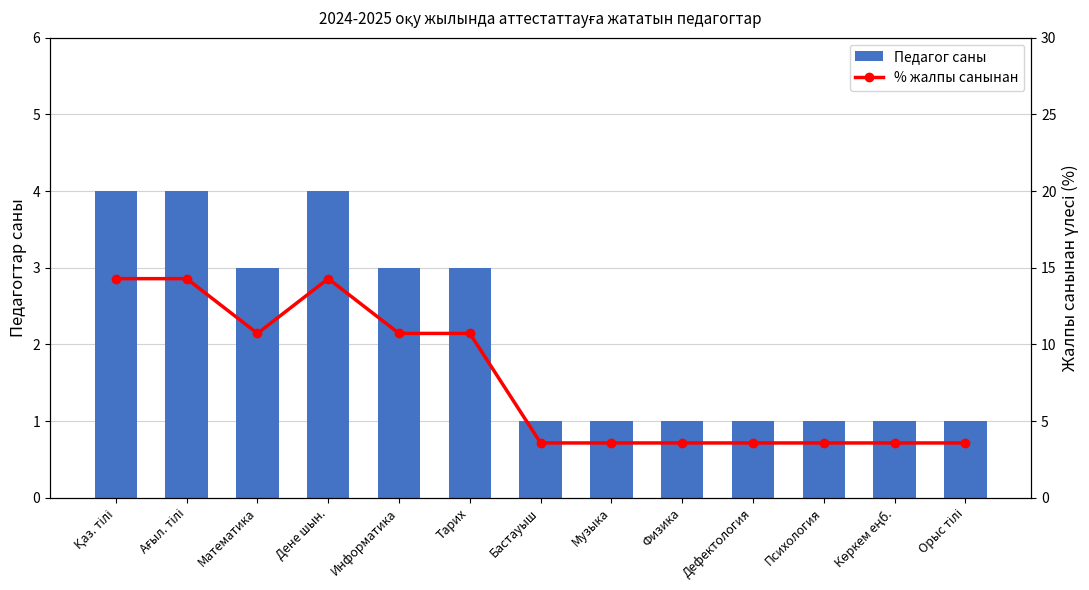

Reading right to left, transcribe all the data shown in this chart.

Педагог-модератор (тағайындау): 1.0	1.0	1.0	1.0	1.0	1.0	1.0	3.0	3.0	4.0	3.0	4.0	4.0
% жалпы санынан: 3.6	3.6	3.6	3.6	3.6	3.6	3.6	10.7	10.7	14.3	10.7	14.3	14.3